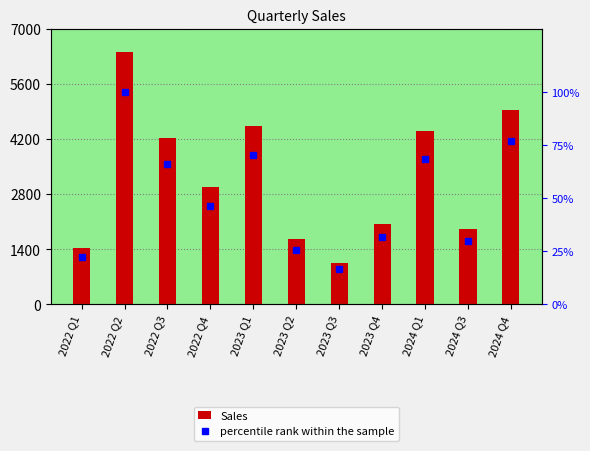

What is the sum of all percentile rank within the sample values?

554.5